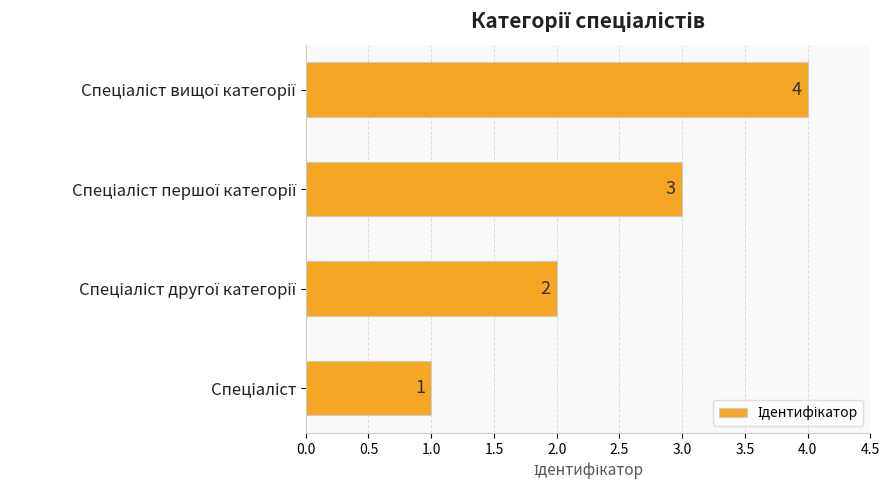

How many values are between 2 and 4?

3